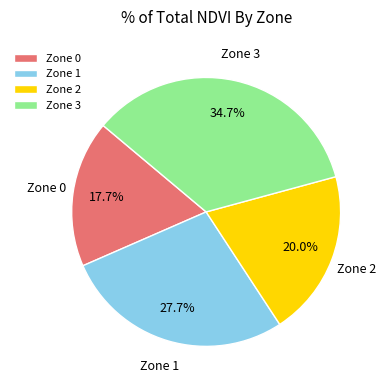

Which slice is the smallest?

Zone 0